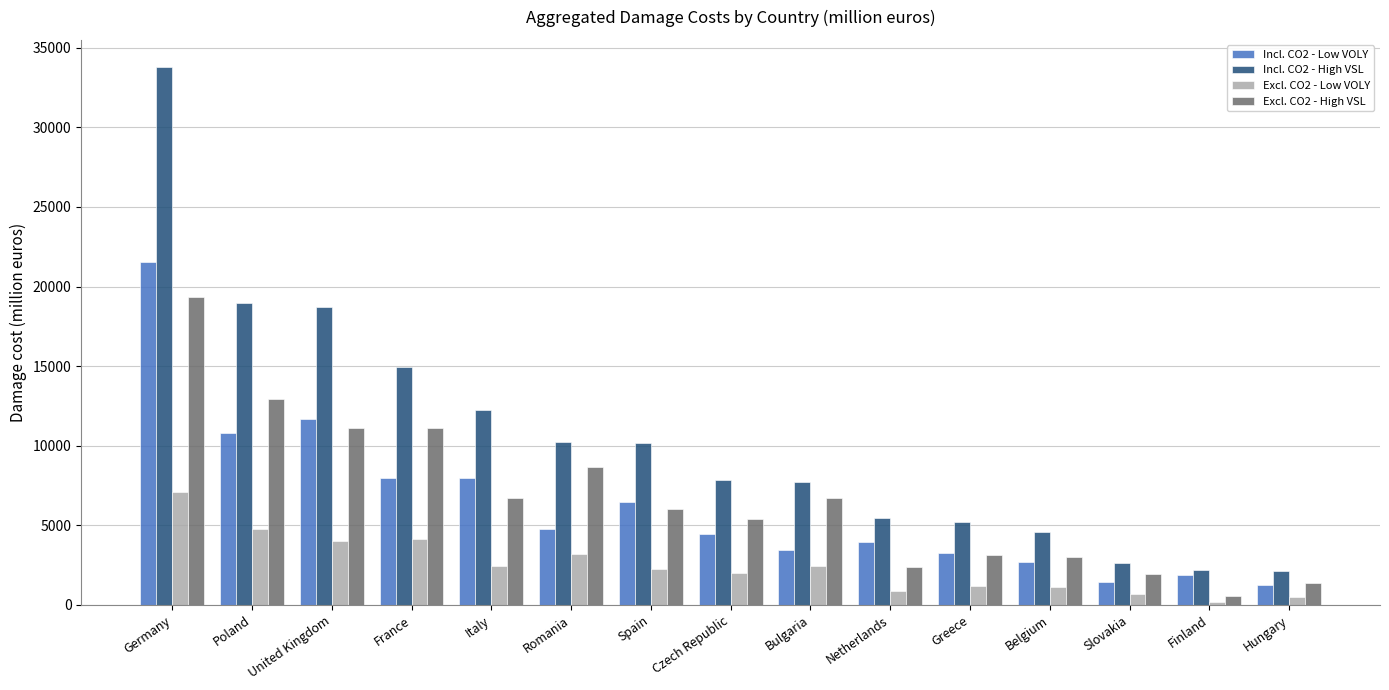

What is the maximum value shown in the chart?

33806.8